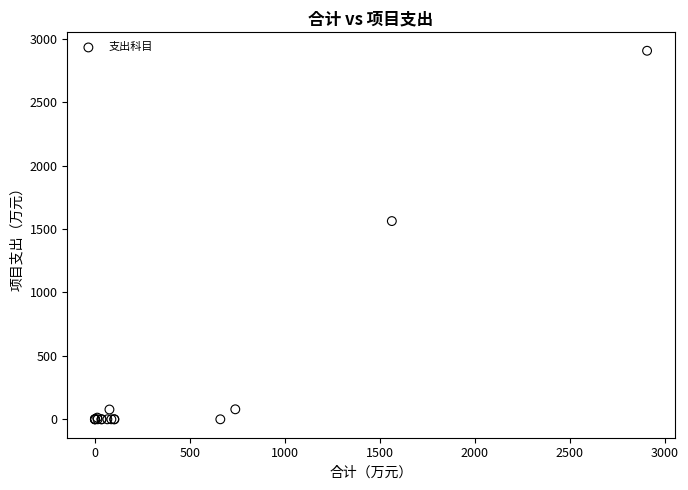

What Y value in the scatter plot is closest to 1452?

1563.0